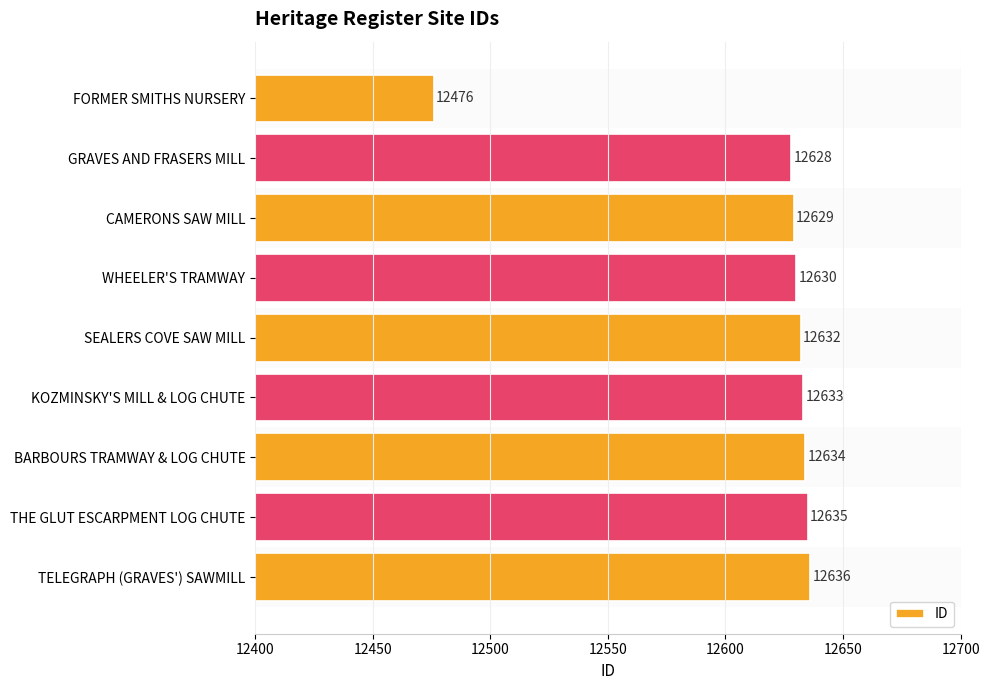

The chart shows a value of 12629 at CAMERONS SAW MILL. True or false?

True